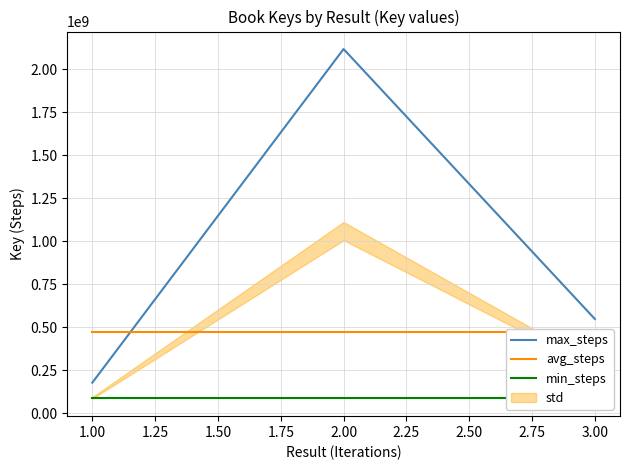

Rank the categories by max_steps value from highest to lowest.

2.00, 3.00, 1.00